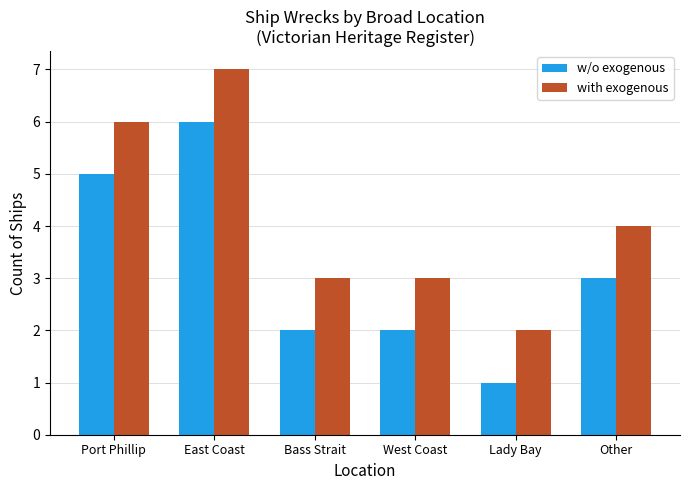

What is the sum of the w/o exogenous values at Port Phillip and Lady Bay?

6